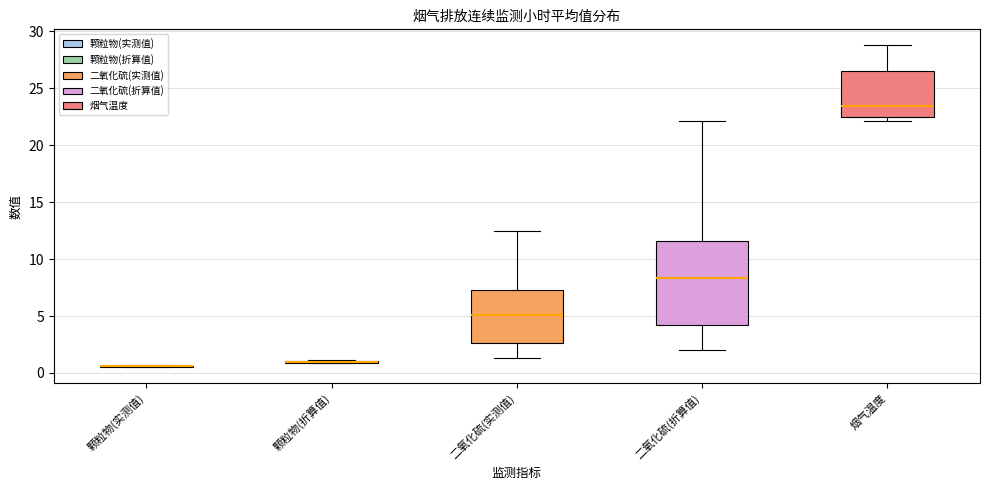

Which box is the tallest, from its lower edge to its upper edge?

二氧化硫(折算值)